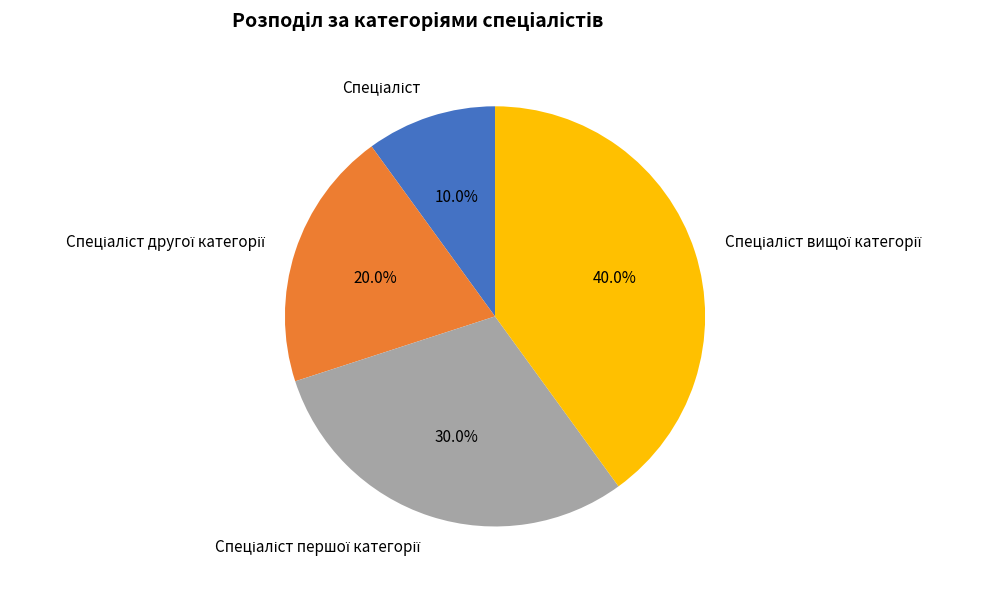

Is there a majority slice in this chart?

No